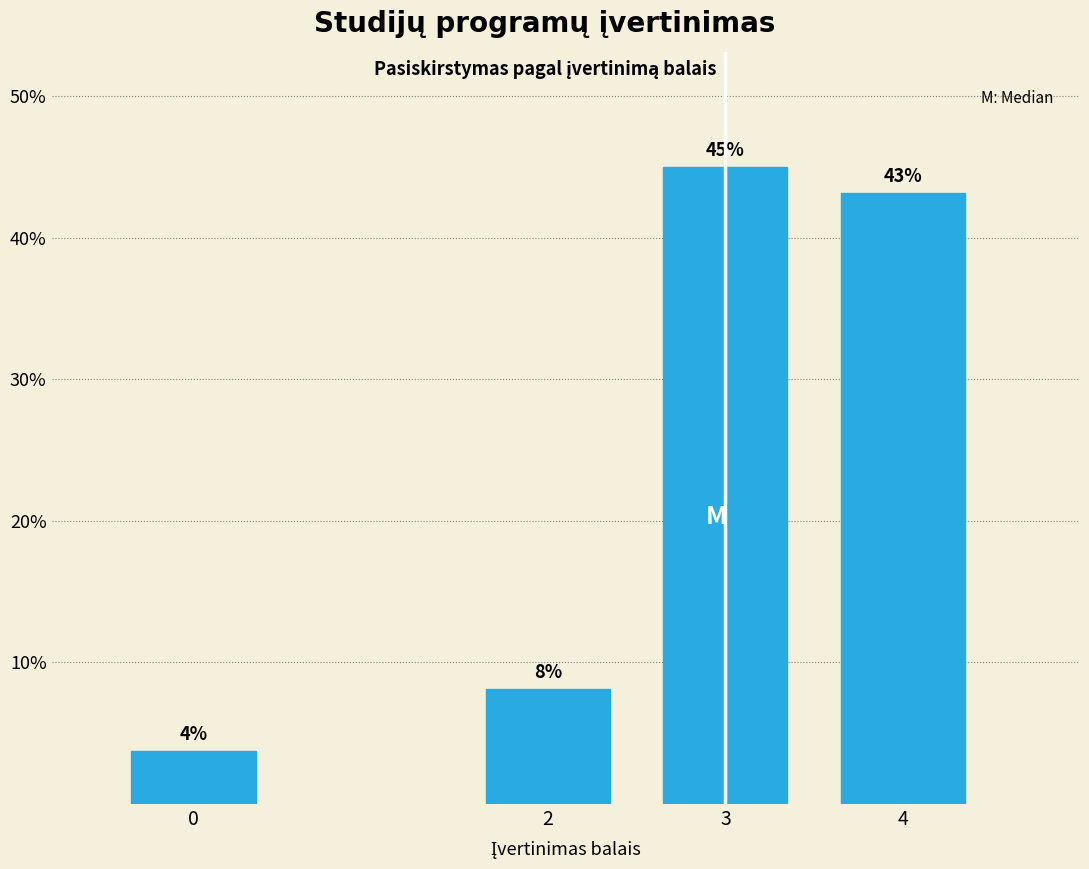

True or false: the data shows 9.9 at 3.

False